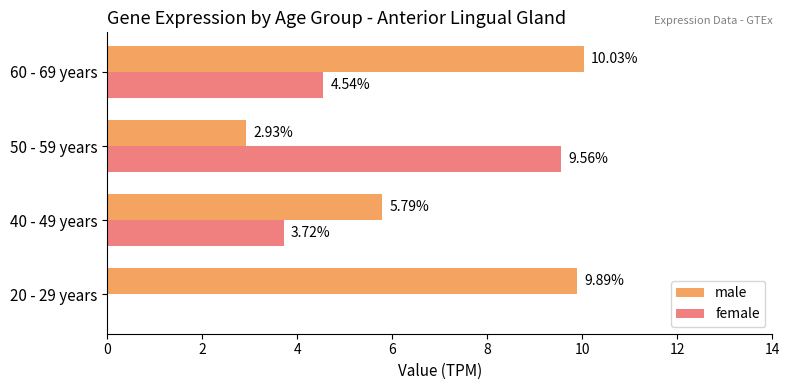

Between 50 - 59 years and 60 - 69 years, which series saw the biggest shift?

male